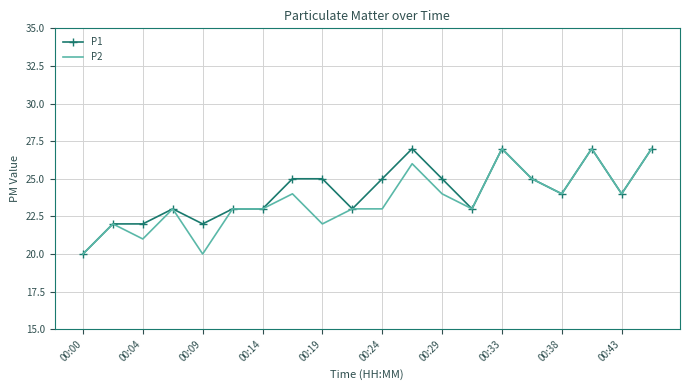

What is the minimum value for P2?

20